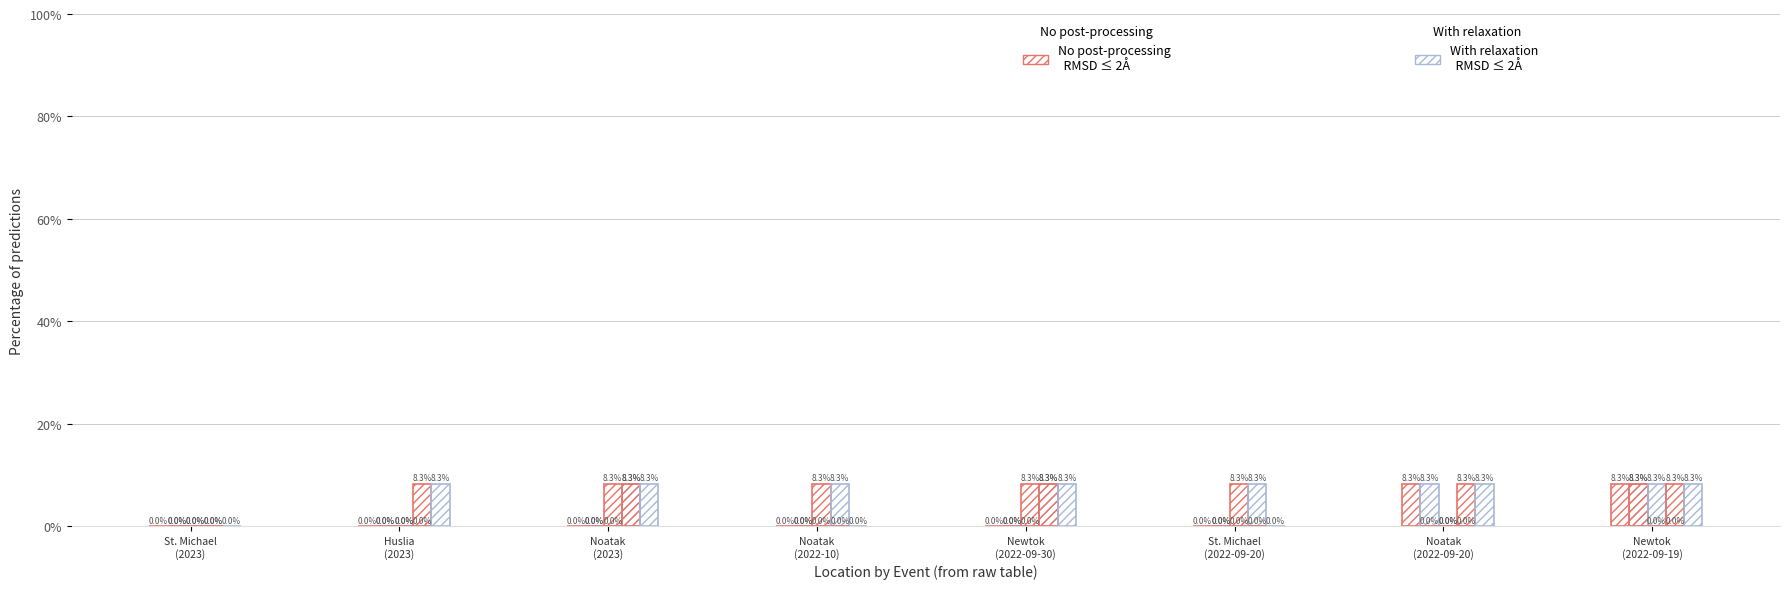

At which label does WEATHER (No post-processing) reach its peak?

Noatak
(2022-09-20)